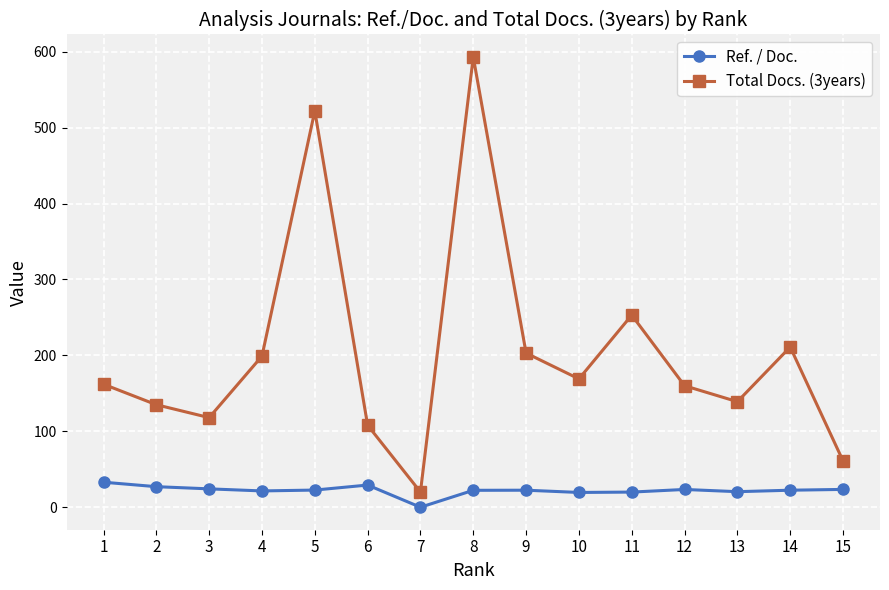

At how many categories does at least one series exceed 288?

2